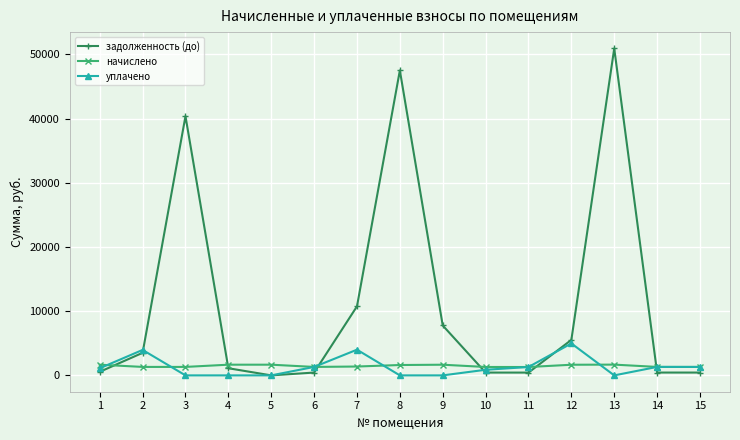

What is the sum of the задолженность (до) values at 9 and 11?

8203.5